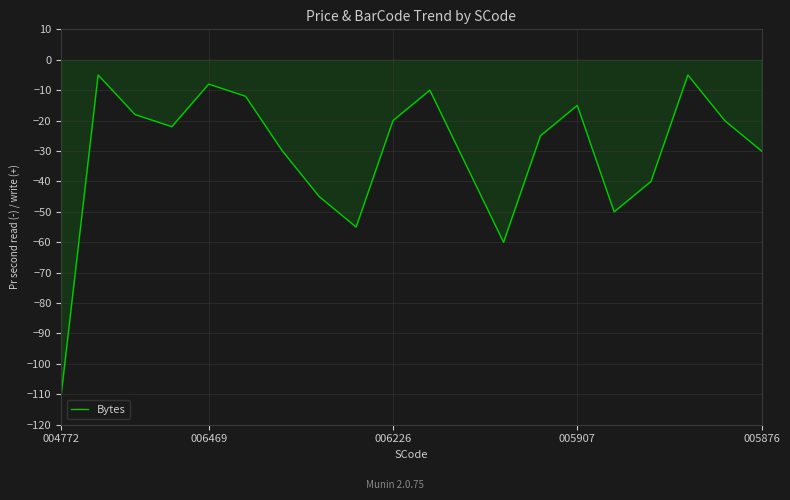

Reading left to right, transcribe all the data shown in this chart.

-110	-5	-18	-22	-8	-12	-30	-45	-55	-20	-10	-35	-60	-25	-15	-50	-40	-5	-20	-30